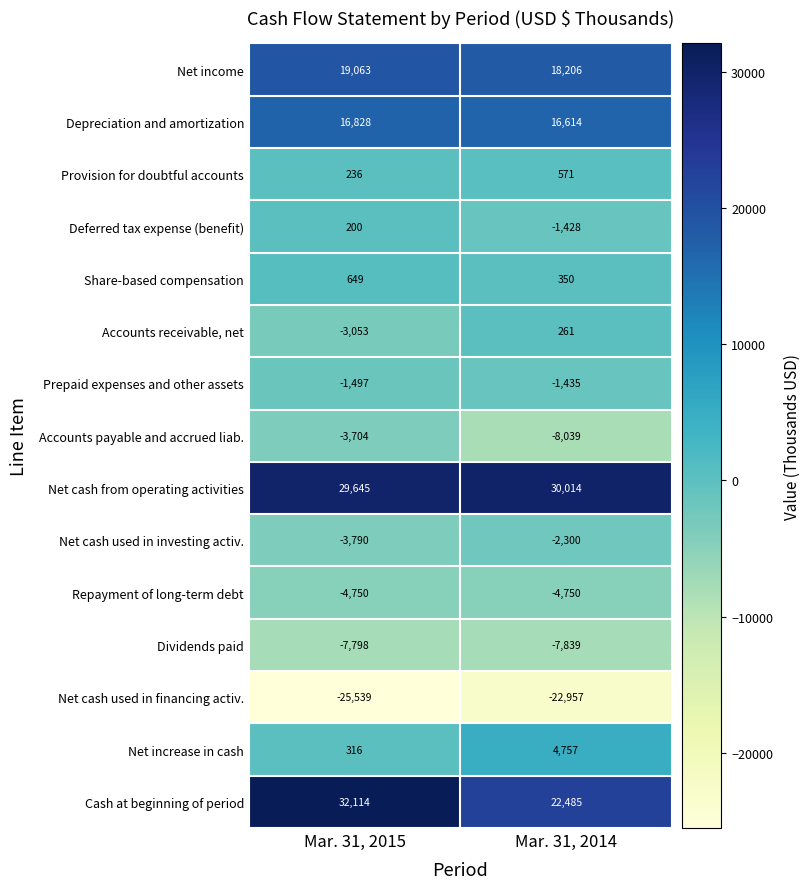

Is it true that Net increase in cash equals 7989 at Mar. 31, 2014?

False